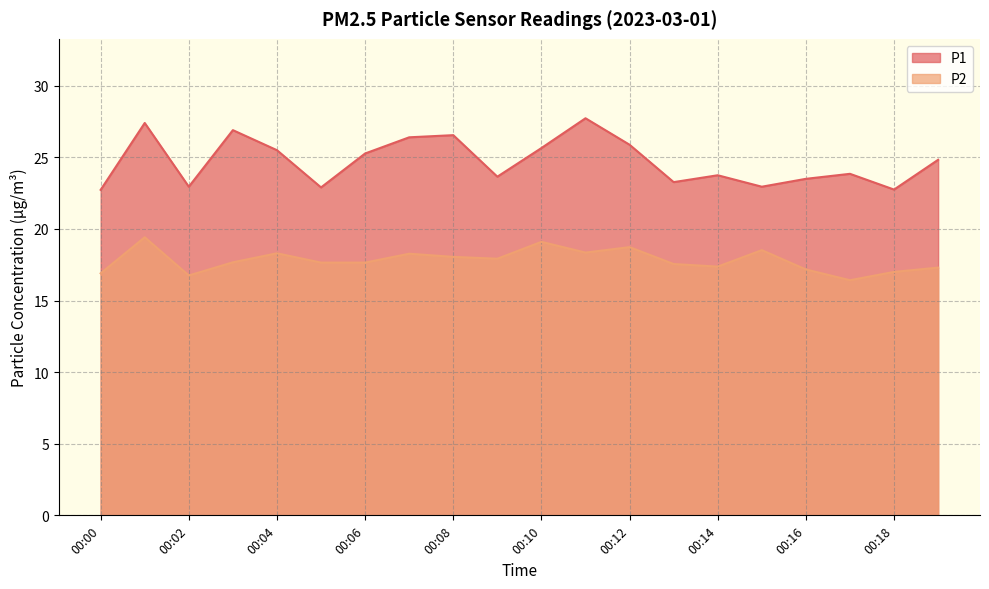

What is the difference between the highest and lowest values at 00:04?

7.2